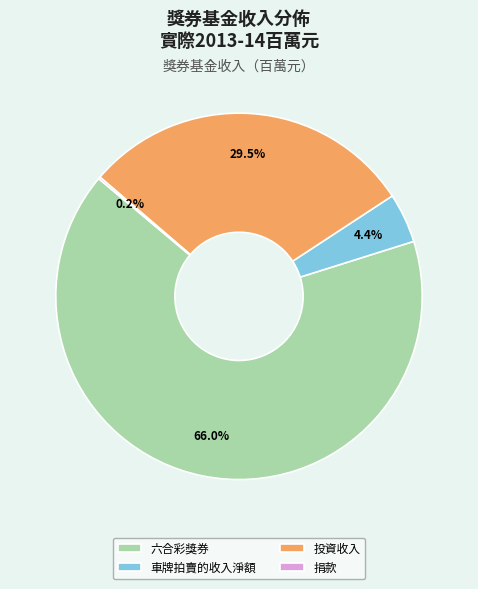

What percentage is NOT represented by 投資收入?

70.5%